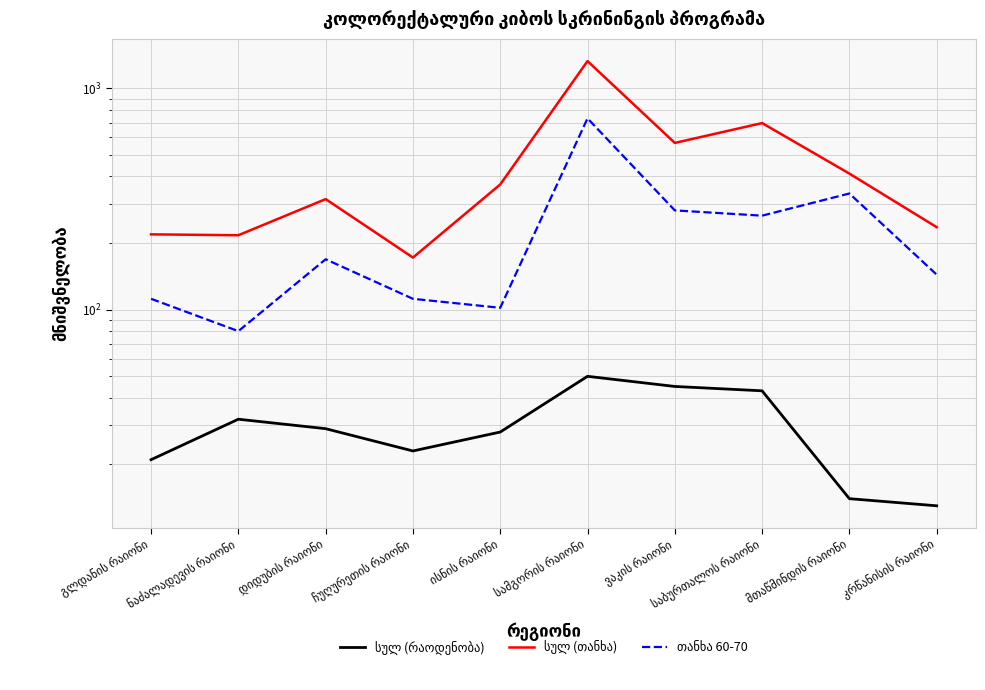

What is the difference between the second highest and second lowest values in the სულ (რაოდენობა) series?

31